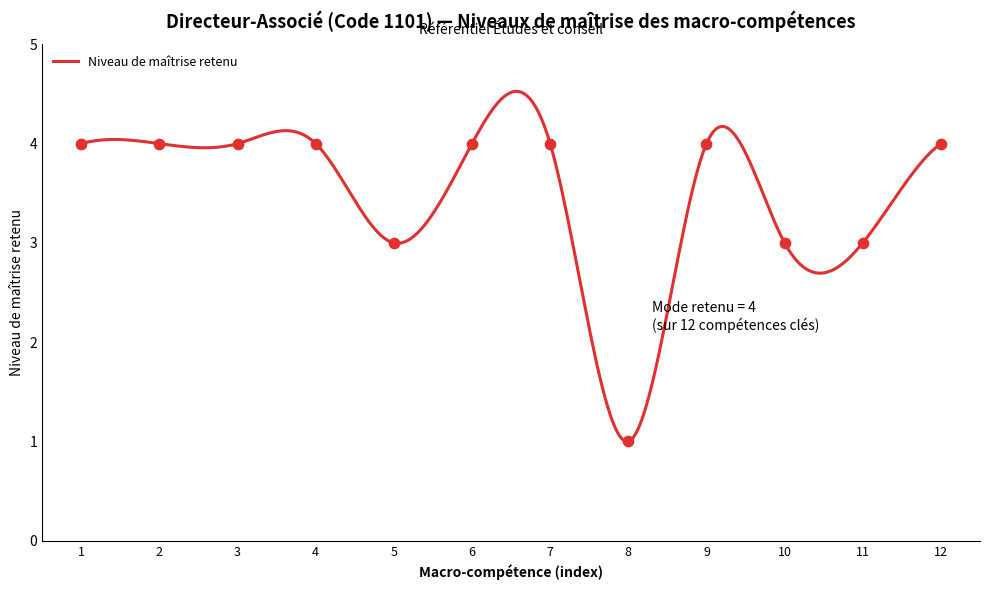

What is the highest value of the Niveau de maîtrise retenu series?

4.5